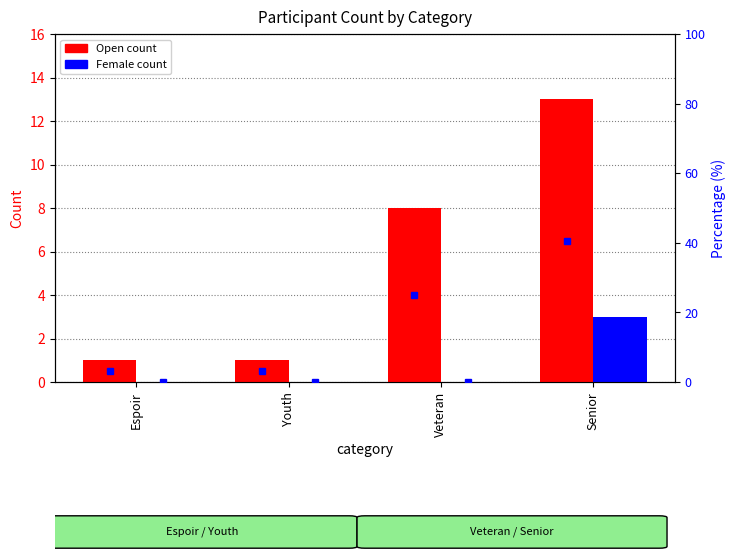

What is the label of the 2nd bar from the right?

Veteran